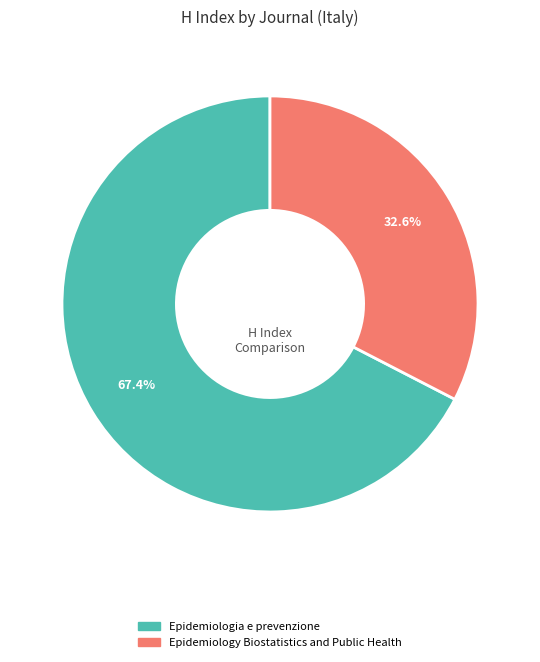

What is the largest slice in the pie chart?

Epidemiologia e prevenzione